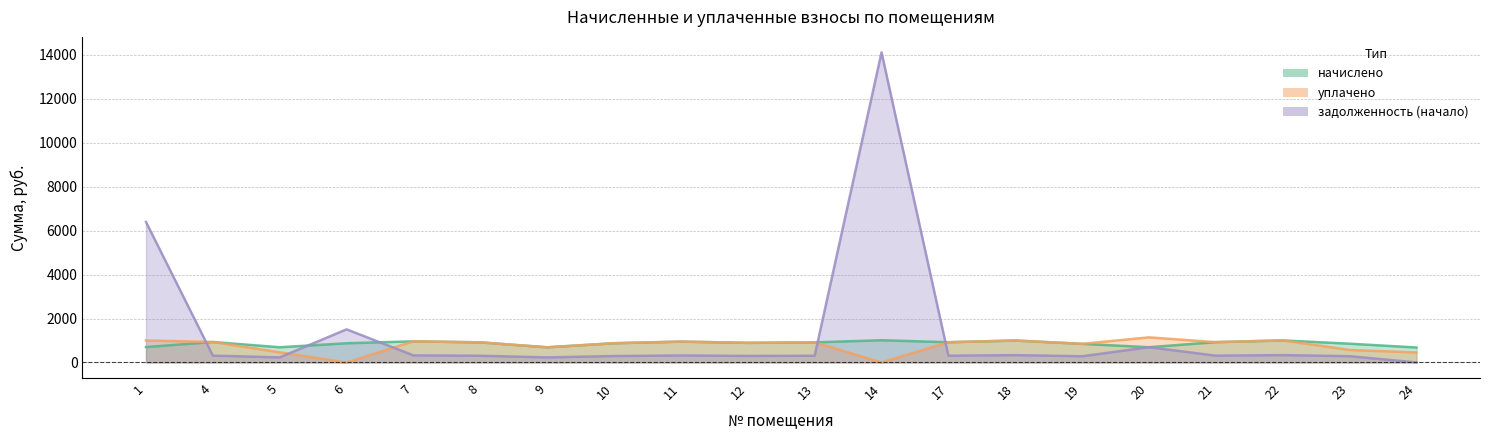

At which category does задолженность (начало) reach its first local valley?

5